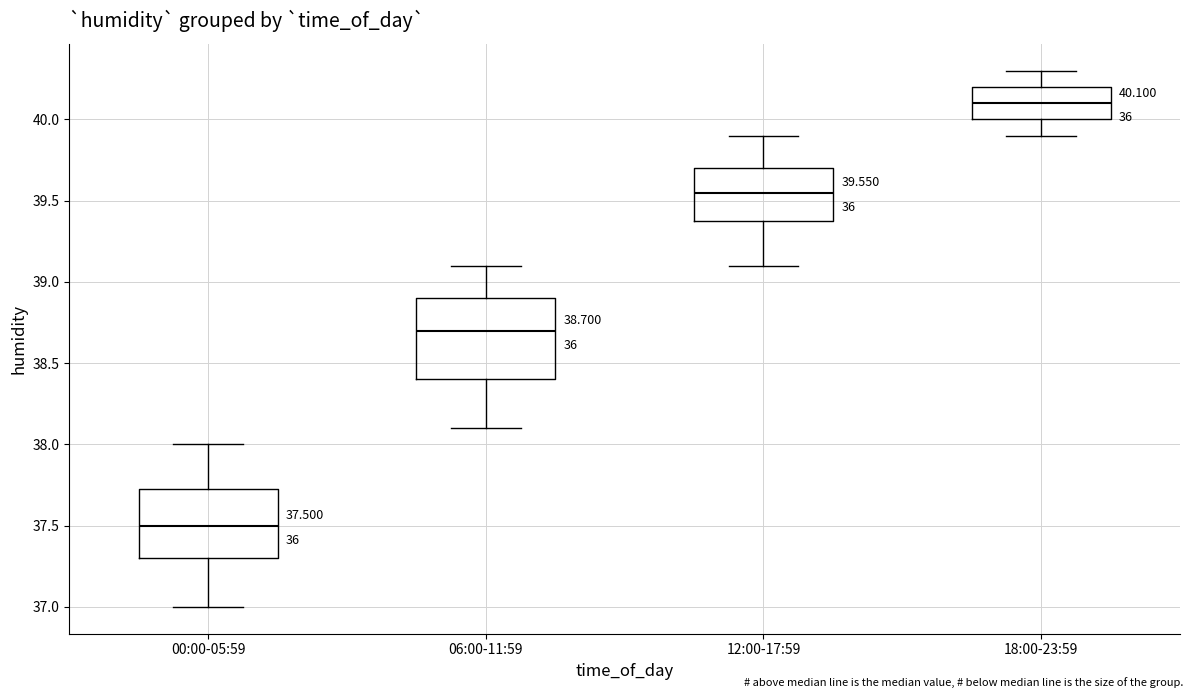

Which box is the tallest, from its lower edge to its upper edge?

06:00-11:59